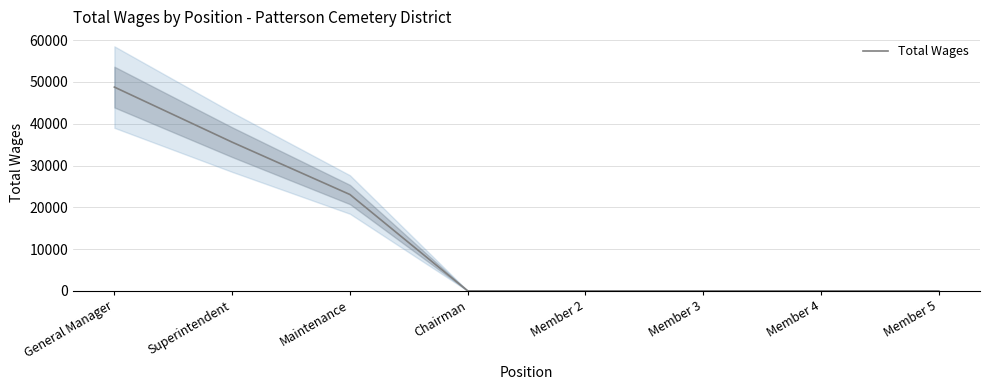

Reading left to right, what are all the values shown in this chart?

48769	35585	23056	0	0	0	0	0